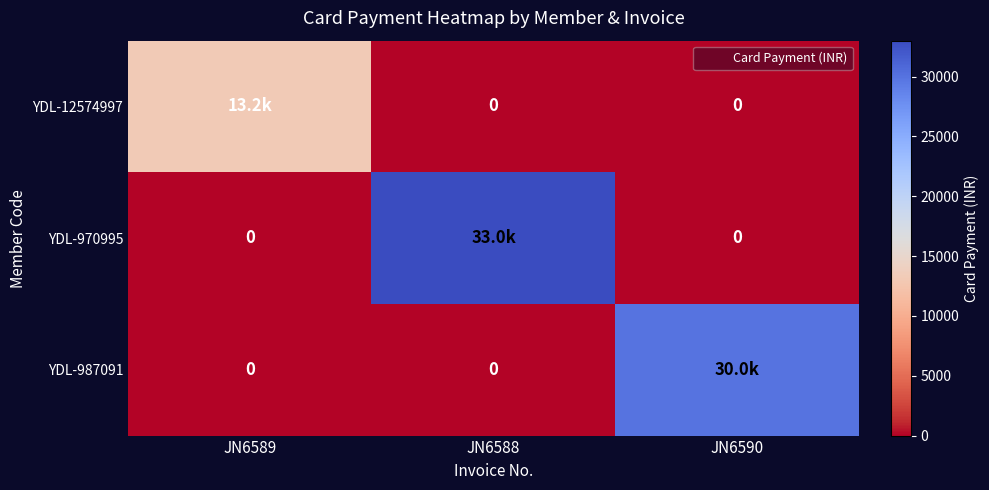

Which category has the highest value in the YDL-970995 series?

JN6588